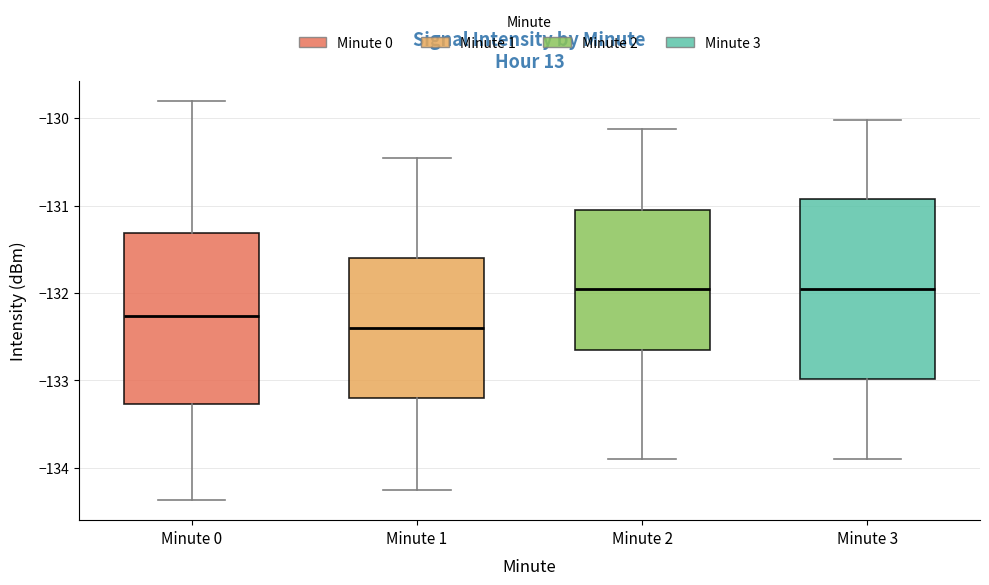

Reading left to right, read every box against the y-axis: the position of its median line, the range the box covers, and the ends of its whiskers. The values are not printed on the chart, so give them approximately, as read against the axis.

Minute 0: median -132.3, box -133.3 to -131.3, whiskers -134.4 to -129.8
Minute 1: median -132.4, box -133.2 to -131.6, whiskers -134.3 to -130.5
Minute 2: median -132.0, box -132.7 to -131.0, whiskers -133.9 to -130.1
Minute 3: median -132.0, box -133.0 to -130.9, whiskers -133.9 to -130.0